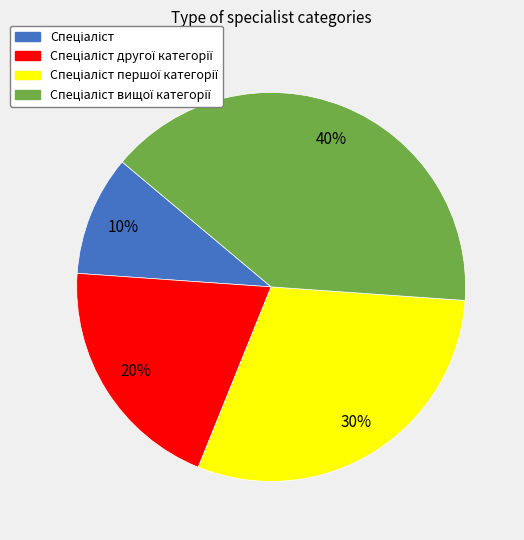

To the nearest percent, what is the average slice percentage?

25%